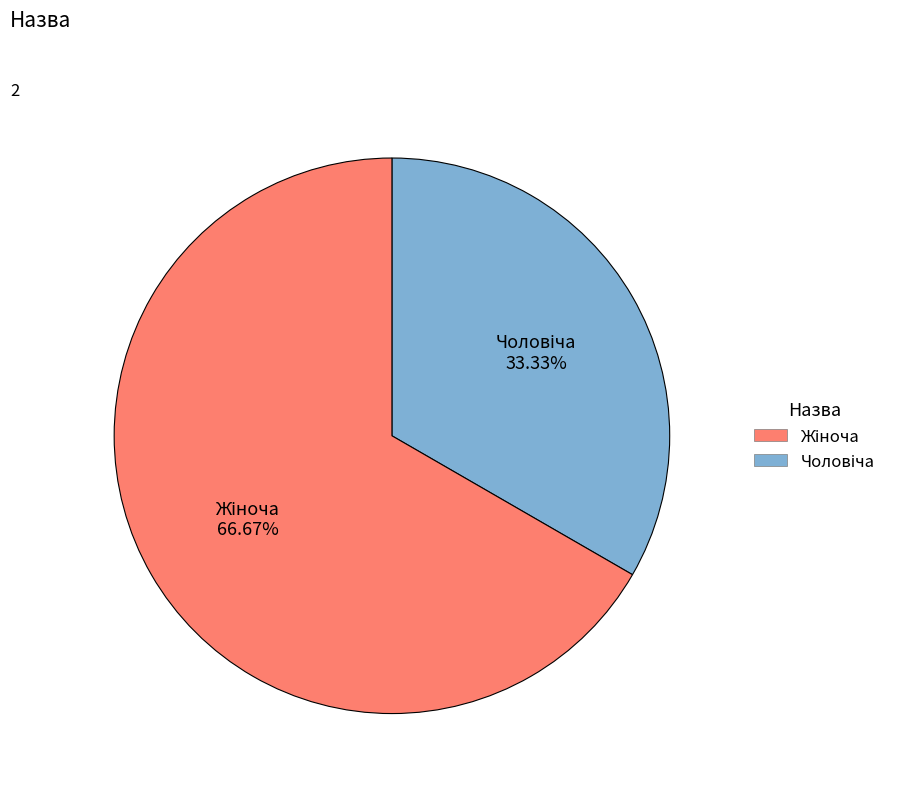

Does any single category account for the majority?

Yes